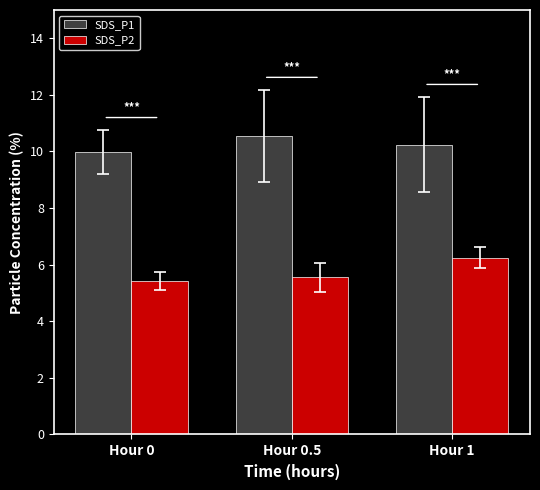

The SDS_P1 series shows 3.2 at Hour 0.5. True or false?

False